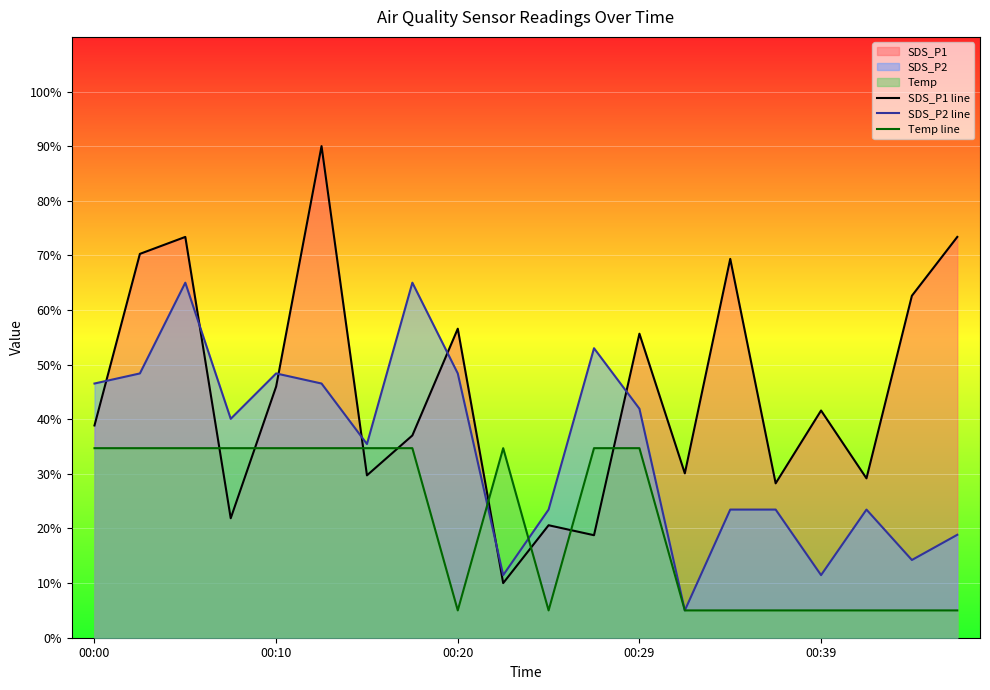

Which has a higher value, 13 or 9?

13